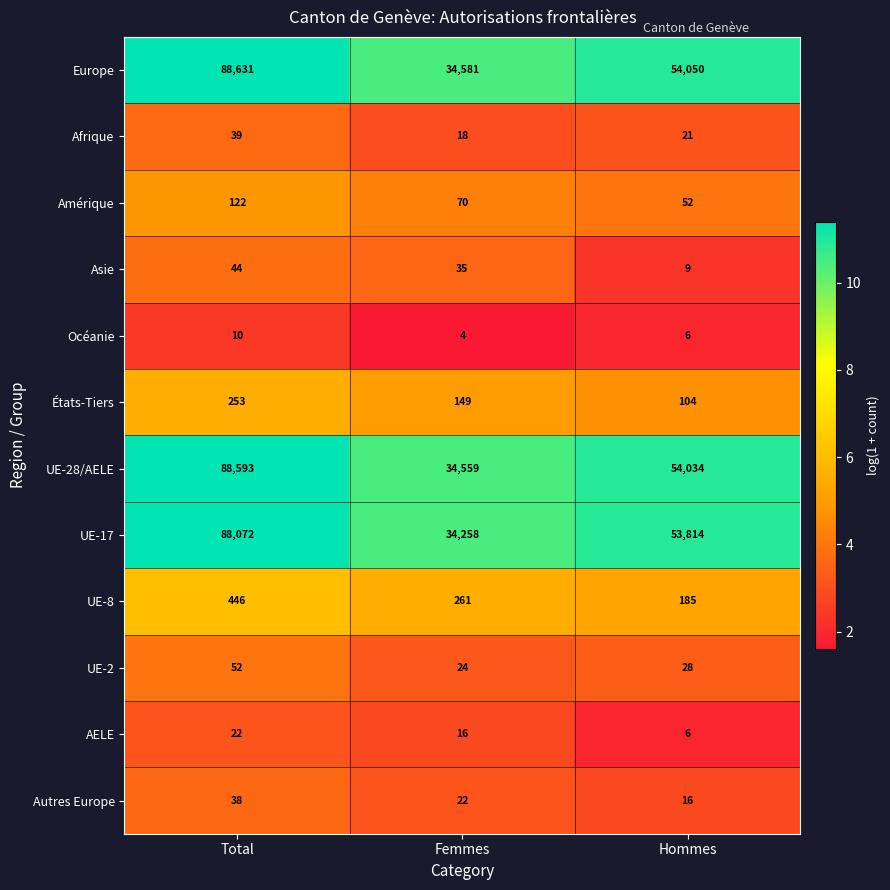

At how many categories does at least one series exceed 9?

3